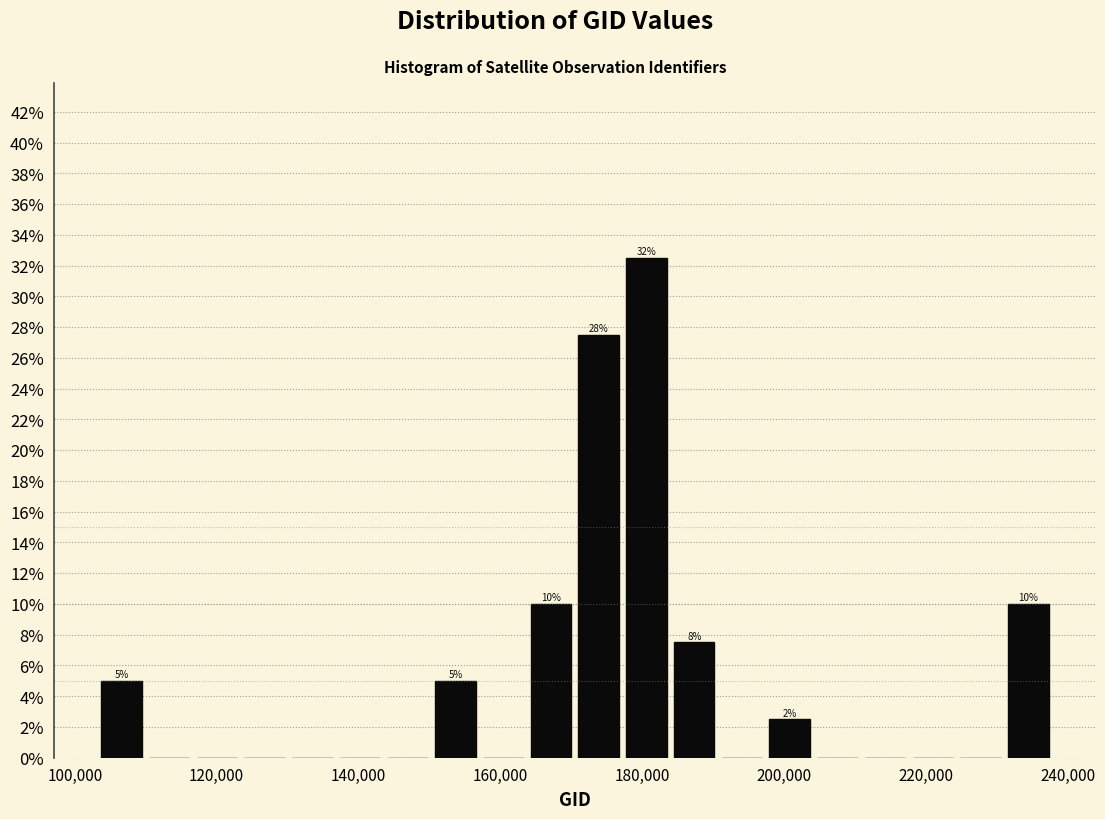

Around what value on the x-axis is the tallest bar? Give the approximate position of its centre, as read against the axis.

180000